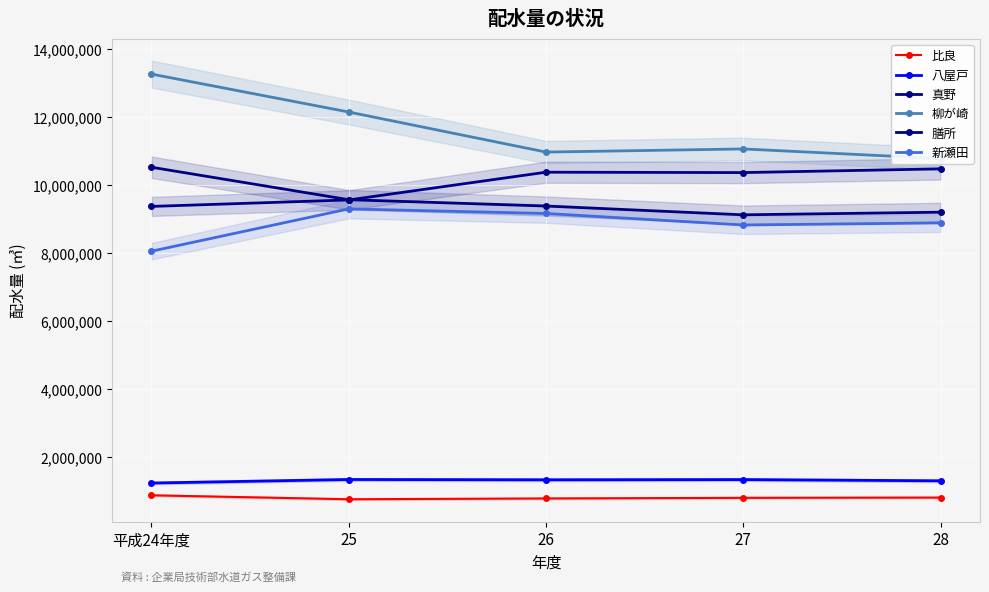

What is the highest value of the 真野 series?

10474850